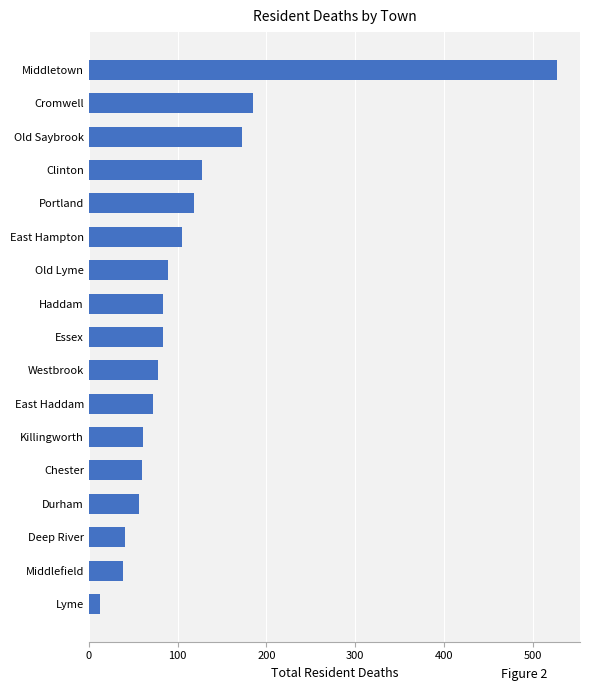

What is the ratio of the value at Deep River to the value at Old Lyme?

0.5